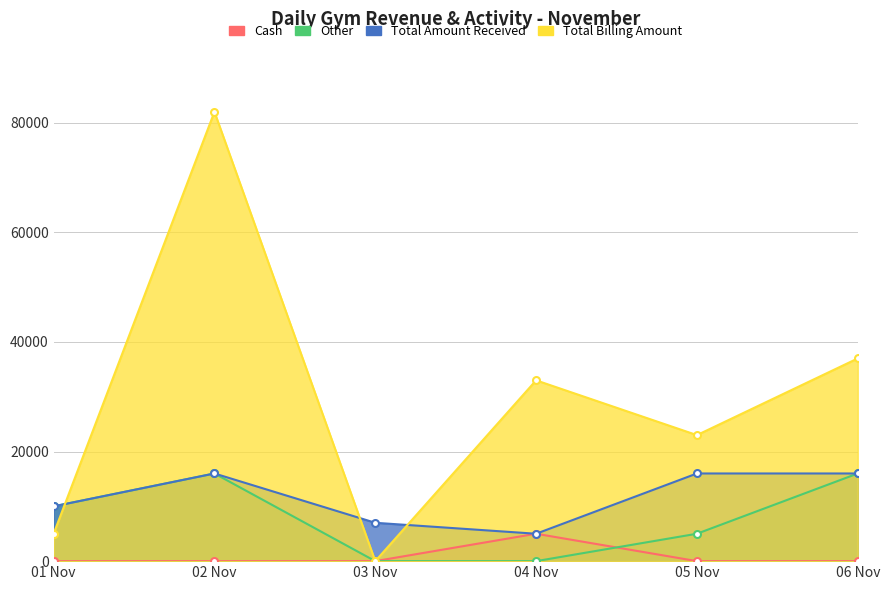

Rank the series by their maximum value, from highest to lowest.

Total Billing Amount, Total Amount Received, Other, Cash